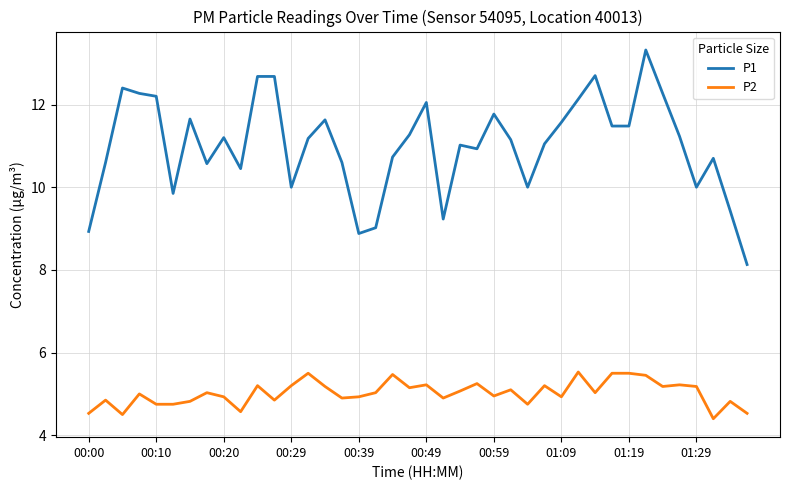

Which series has the widest spread of values?

P1